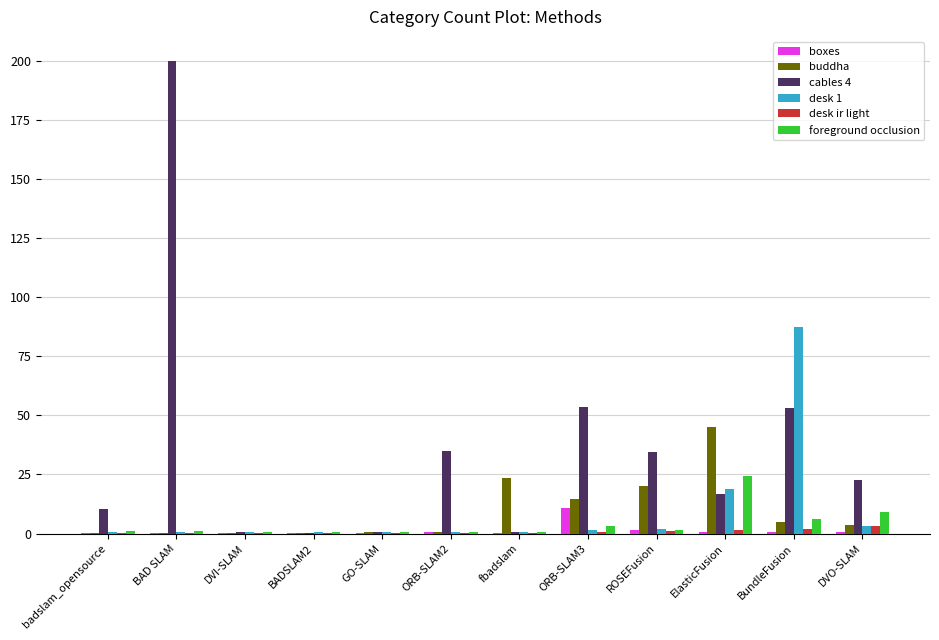

Which category has the highest value in the desk 1 series?

BundleFusion